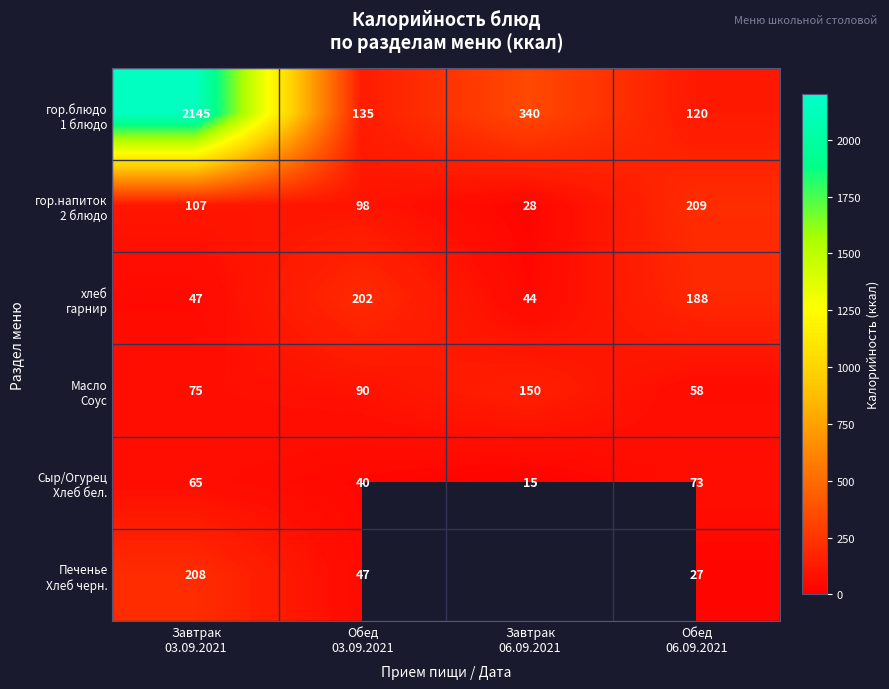

Is the value of Сыр/Огурец Хлеб бел. at Завтрак 03.09.2021 greater than the value of хлеб гарнир at Завтрак 03.09.2021?

Yes